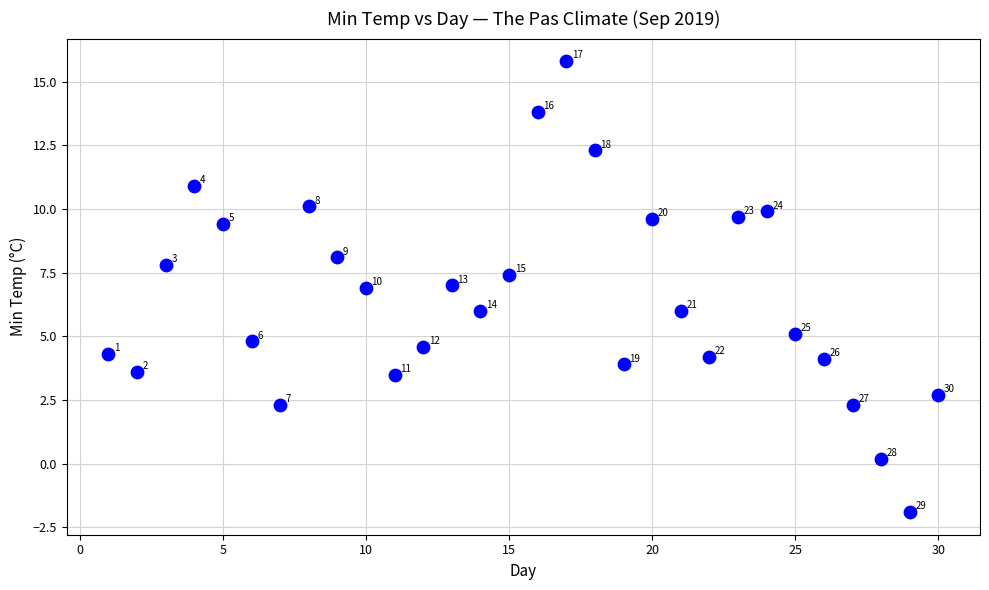

What is the range of Y values (max minus min)?

17.7